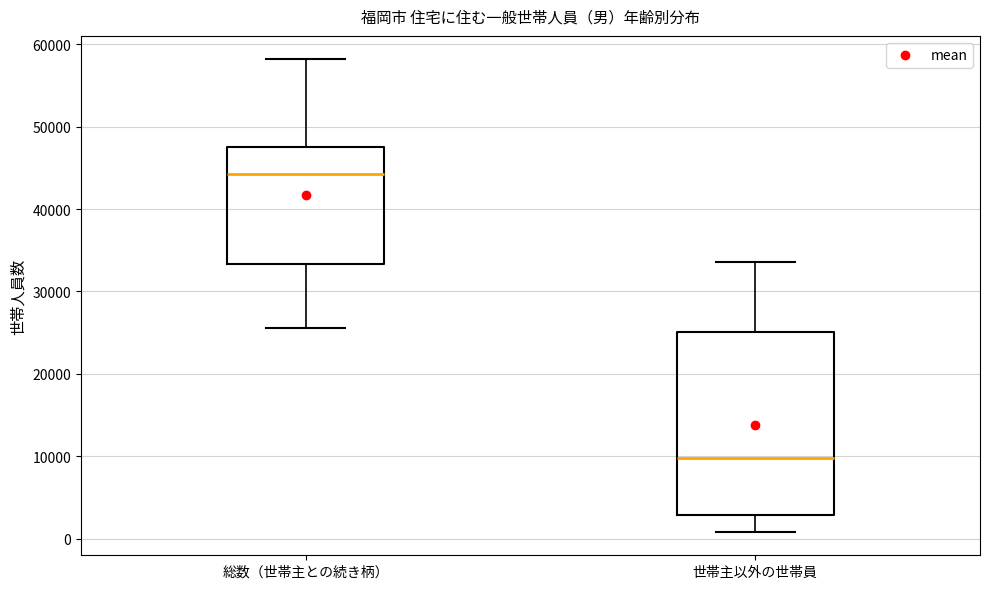

Reading left to right, transcribe this box plot: for each box, give where its median line is, the range the box spans, and where its two whiskers end, as read against the y-axis. The values are not printed on the chart, so give them approximately, as read against the axis.

総数（世帯主との続き柄）: median 44000, box 33000 to 48000, whiskers 26000 to 58000
世帯主以外の世帯員: median 10000, box 3000 to 25000, whiskers 1000 to 34000